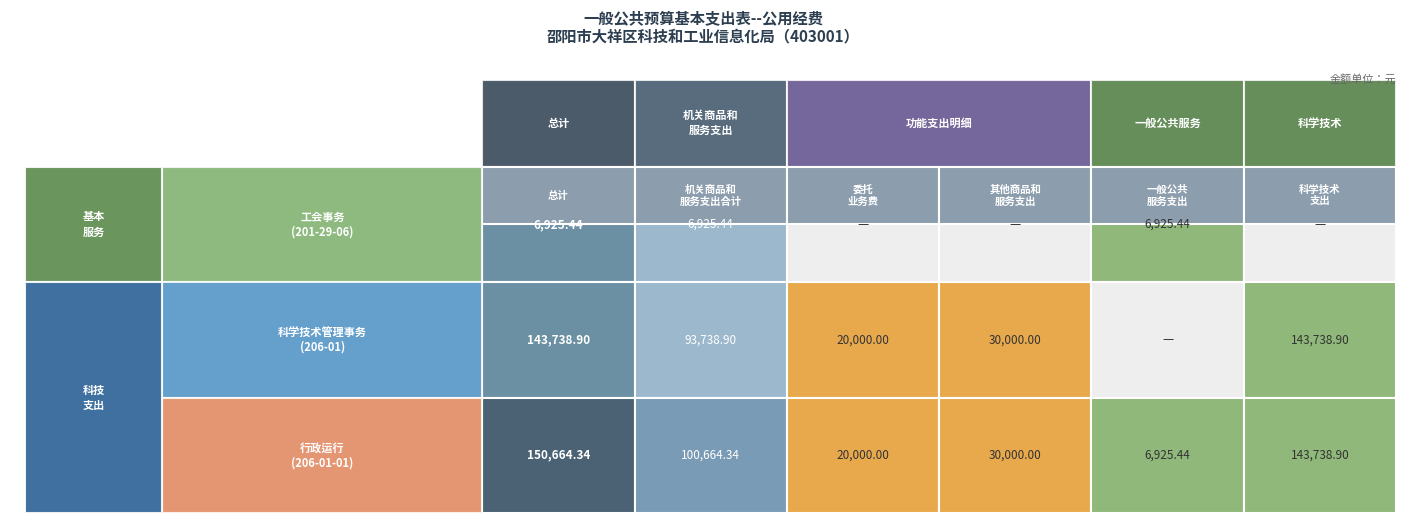

What is the average value of the 科学技术支出 series?

143738.9